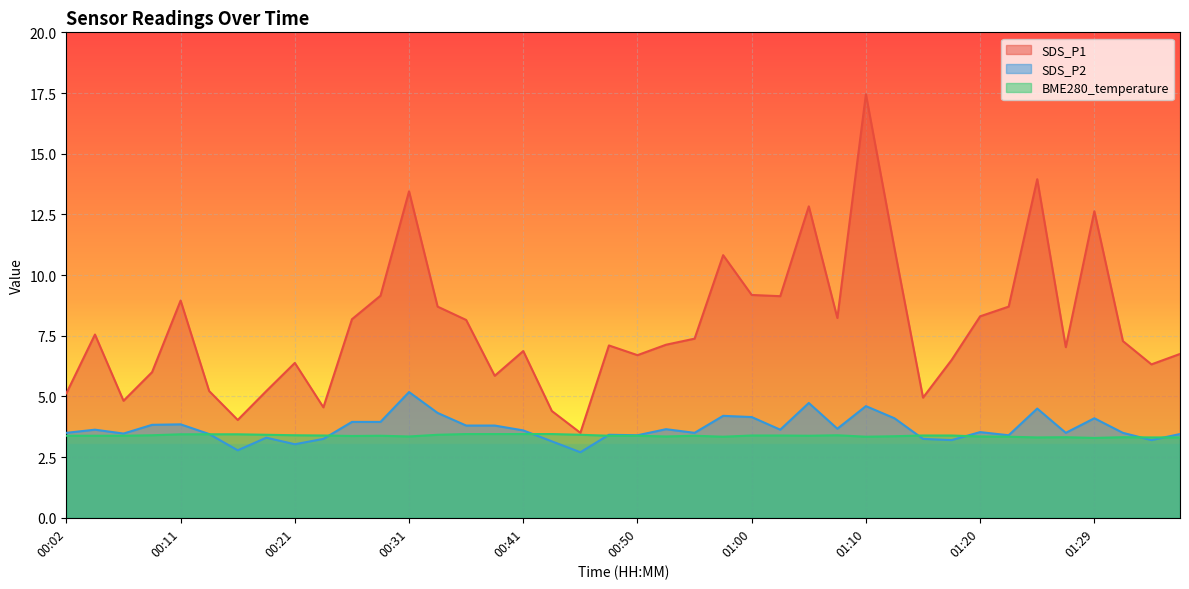

What position from the right is 01:00?

16